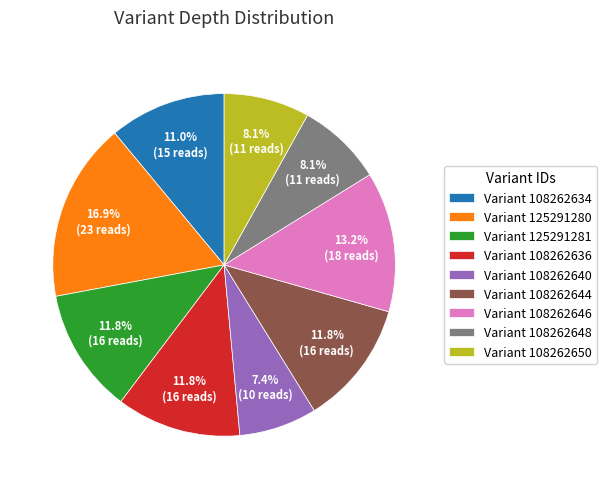

Do Variant 108262634 and Variant 125291280 together represent more than half of the pie?

No